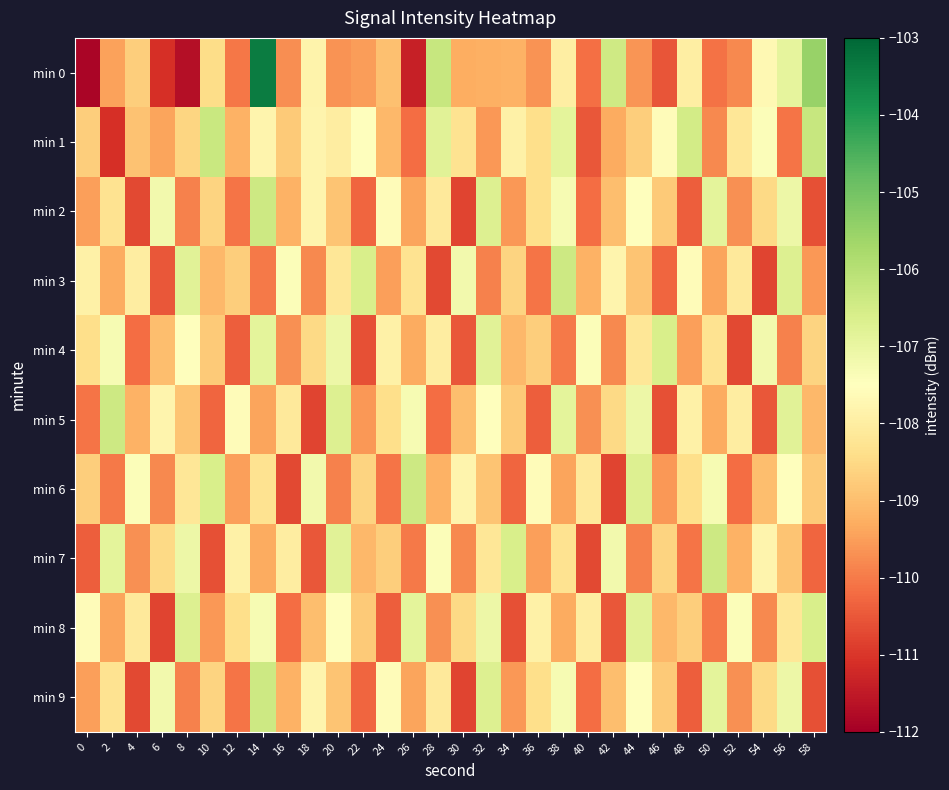

Reading left to right, transcribe all the data shown in this chart.

min 0: 0=-111.9	2=-109.5	4=-108.7	6=-111.1	8=-111.7	10=-108.4	12=-110.0	14=-103.4	16=-109.7	18=-107.8	20=-109.6	22=-109.5	24=-108.9	26=-111.4	28=-106.3	30=-109.3	32=-109.2	34=-109.2	36=-109.6	38=-108.0	40=-110.2	42=-106.4	44=-109.6	46=-110.5	48=-108.0	50=-110.1	52=-109.8	54=-107.7	56=-106.9	58=-105.5
min 1: 0=-108.7	2=-111.1	4=-108.9	6=-109.4	8=-108.6	10=-106.3	12=-109.2	14=-107.8	16=-108.8	18=-107.8	20=-108.0	22=-107.5	24=-109.1	26=-110.2	28=-106.8	30=-108.3	32=-109.6	34=-107.9	36=-108.4	38=-106.9	40=-110.5	42=-109.3	44=-108.7	46=-107.6	48=-106.5	50=-109.8	52=-108.2	54=-107.4	56=-110.1	58=-106.3
min 2: 0=-109.5	2=-108.3	4=-110.7	6=-107.2	8=-109.9	10=-108.6	12=-110.1	14=-106.4	16=-109.2	18=-107.8	20=-108.9	22=-110.3	24=-107.6	26=-109.4	28=-108.1	30=-110.8	32=-106.7	34=-109.6	36=-108.4	38=-107.3	40=-110.2	42=-109.0	44=-107.5	46=-108.8	48=-110.4	50=-106.9	52=-109.7	54=-108.5	56=-107.1	58=-110.6
min 3: 0=-107.9	2=-109.3	4=-108.0	6=-110.5	8=-106.8	10=-109.1	12=-108.7	14=-110.0	16=-107.4	18=-109.8	20=-108.2	22=-106.6	24=-109.5	26=-108.3	28=-110.7	30=-107.2	32=-109.9	34=-108.6	36=-110.1	38=-106.4	40=-109.2	42=-107.8	44=-108.9	46=-110.3	48=-107.6	50=-109.4	52=-108.1	54=-110.8	56=-106.7	58=-109.6
min 4: 0=-108.4	2=-107.3	4=-110.2	6=-109.0	8=-107.5	10=-108.8	12=-110.4	14=-106.9	16=-109.7	18=-108.5	20=-107.1	22=-110.6	24=-107.9	26=-109.3	28=-108.0	30=-110.5	32=-106.8	34=-109.1	36=-108.7	38=-110.0	40=-107.4	42=-109.8	44=-108.2	46=-106.6	48=-109.5	50=-108.3	52=-110.7	54=-107.2	56=-109.9	58=-108.6
min 5: 0=-110.1	2=-106.4	4=-109.2	6=-107.8	8=-108.9	10=-110.3	12=-107.6	14=-109.4	16=-108.1	18=-110.8	20=-106.7	22=-109.6	24=-108.4	26=-107.3	28=-110.2	30=-109.0	32=-107.5	34=-108.8	36=-110.4	38=-106.9	40=-109.7	42=-108.5	44=-107.1	46=-110.6	48=-107.9	50=-109.3	52=-108.0	54=-110.5	56=-106.8	58=-109.1
min 6: 0=-108.7	2=-110.0	4=-107.4	6=-109.8	8=-108.2	10=-106.6	12=-109.5	14=-108.3	16=-110.7	18=-107.2	20=-109.9	22=-108.6	24=-110.1	26=-106.4	28=-109.2	30=-107.8	32=-108.9	34=-110.3	36=-107.6	38=-109.4	40=-108.1	42=-110.8	44=-106.7	46=-109.6	48=-108.4	50=-107.3	52=-110.2	54=-109.0	56=-107.5	58=-108.8
min 7: 0=-110.4	2=-106.9	4=-109.7	6=-108.5	8=-107.1	10=-110.6	12=-107.9	14=-109.3	16=-108.0	18=-110.5	20=-106.8	22=-109.1	24=-108.7	26=-110.0	28=-107.4	30=-109.8	32=-108.2	34=-106.6	36=-109.5	38=-108.3	40=-110.7	42=-107.2	44=-109.9	46=-108.6	48=-110.1	50=-106.4	52=-109.2	54=-107.8	56=-108.9	58=-110.3
min 8: 0=-107.6	2=-109.4	4=-108.1	6=-110.8	8=-106.7	10=-109.6	12=-108.4	14=-107.3	16=-110.2	18=-109.0	20=-107.5	22=-108.8	24=-110.4	26=-106.9	28=-109.7	30=-108.5	32=-107.1	34=-110.6	36=-107.9	38=-109.3	40=-108.0	42=-110.5	44=-106.8	46=-109.1	48=-108.7	50=-110.0	52=-107.4	54=-109.8	56=-108.2	58=-106.6
min 9: 0=-109.5	2=-108.3	4=-110.7	6=-107.2	8=-109.9	10=-108.6	12=-110.1	14=-106.4	16=-109.2	18=-107.8	20=-108.9	22=-110.3	24=-107.6	26=-109.4	28=-108.1	30=-110.8	32=-106.7	34=-109.6	36=-108.4	38=-107.3	40=-110.2	42=-109.0	44=-107.5	46=-108.8	48=-110.4	50=-106.9	52=-109.7	54=-108.5	56=-107.1	58=-110.6